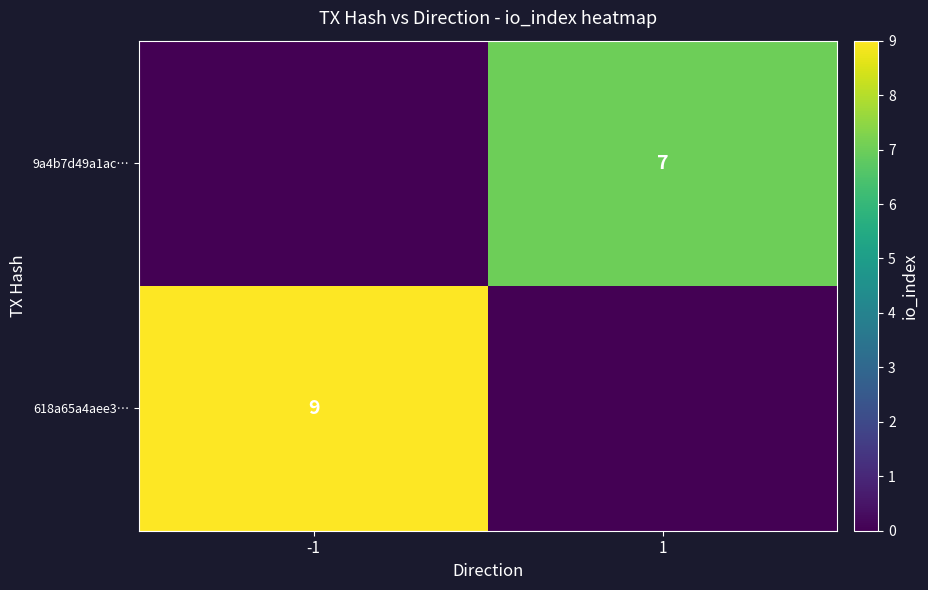

The 9a4b7d49a1ac… series shows 2 at 1. True or false?

False